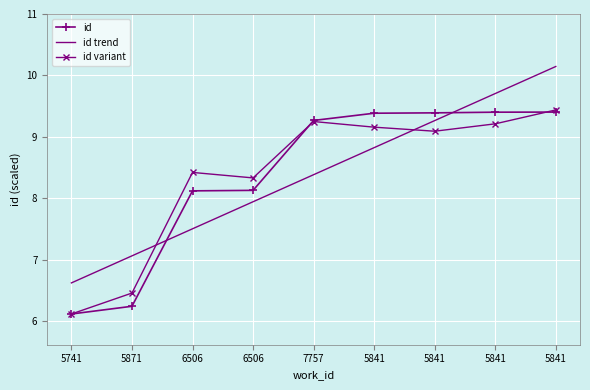

What are all the series names shown in the legend?

id, id trend, id variant